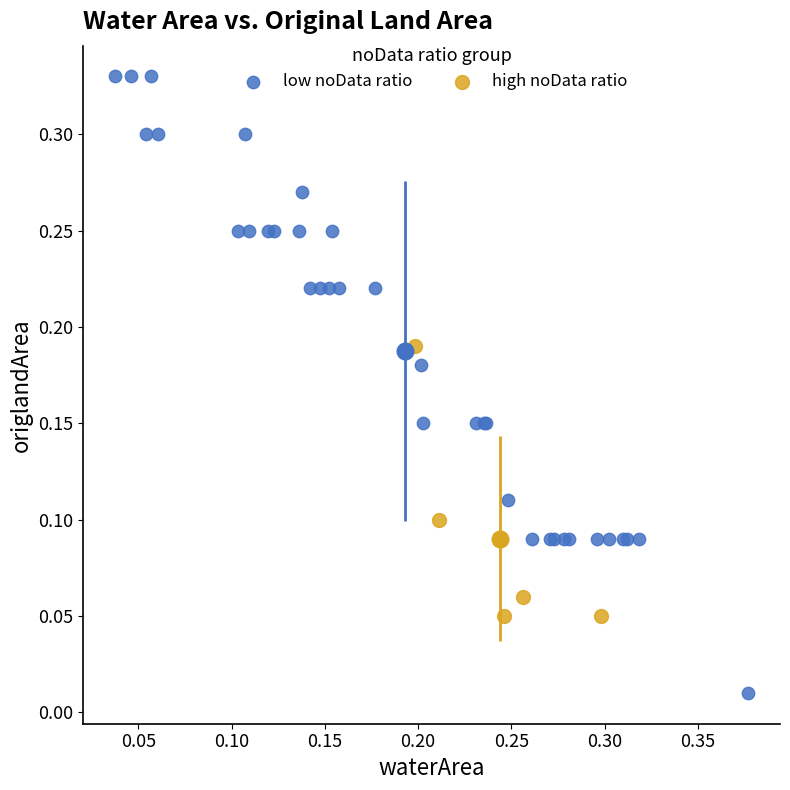

Which series has the largest Y range (max minus min)?

low noData ratio